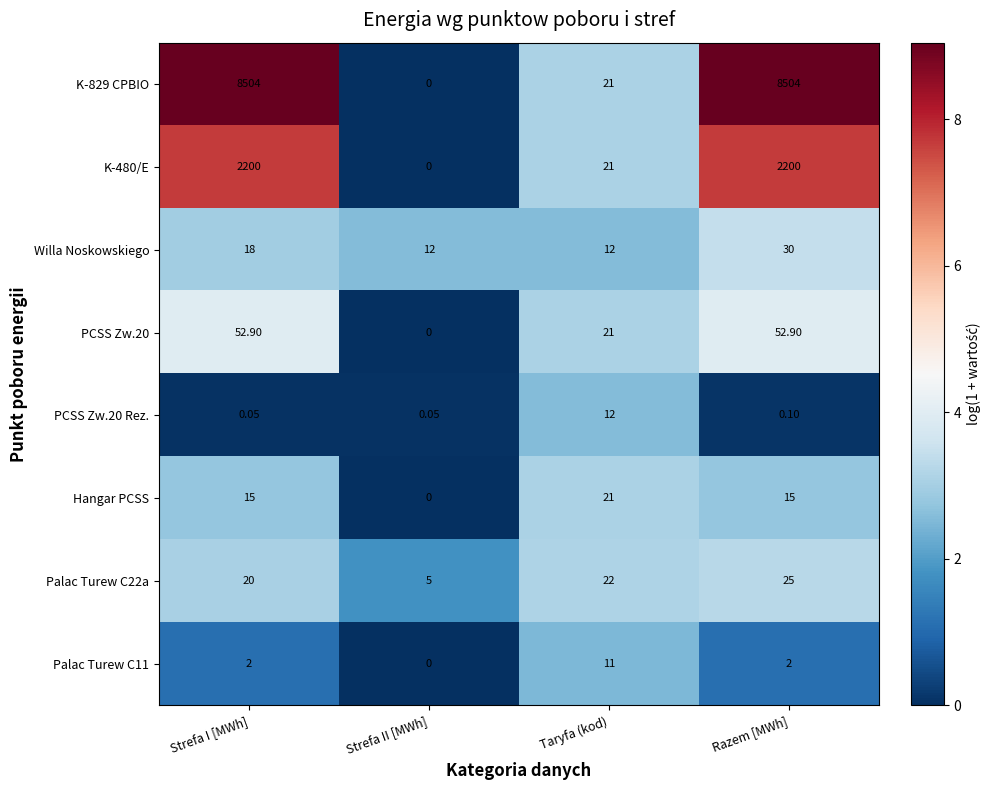

What is the difference between the highest and lowest values at Taryfa (kod)?

11.0